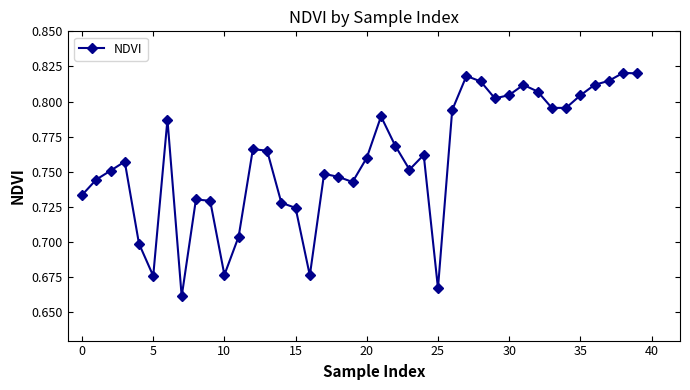

Count the values in the range 0 to 1.

40